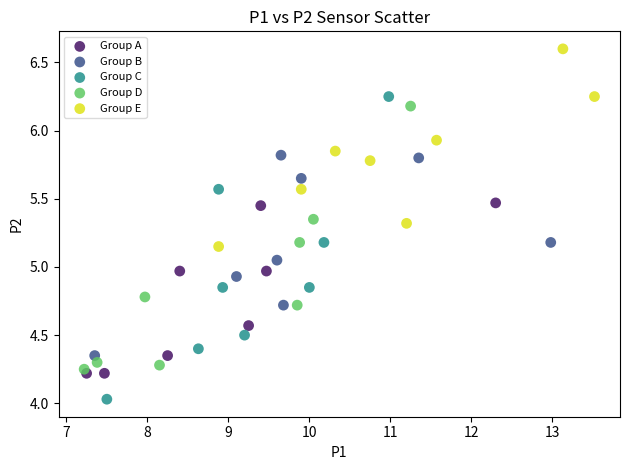

Which series reaches the maximum Y coordinate?

Group E